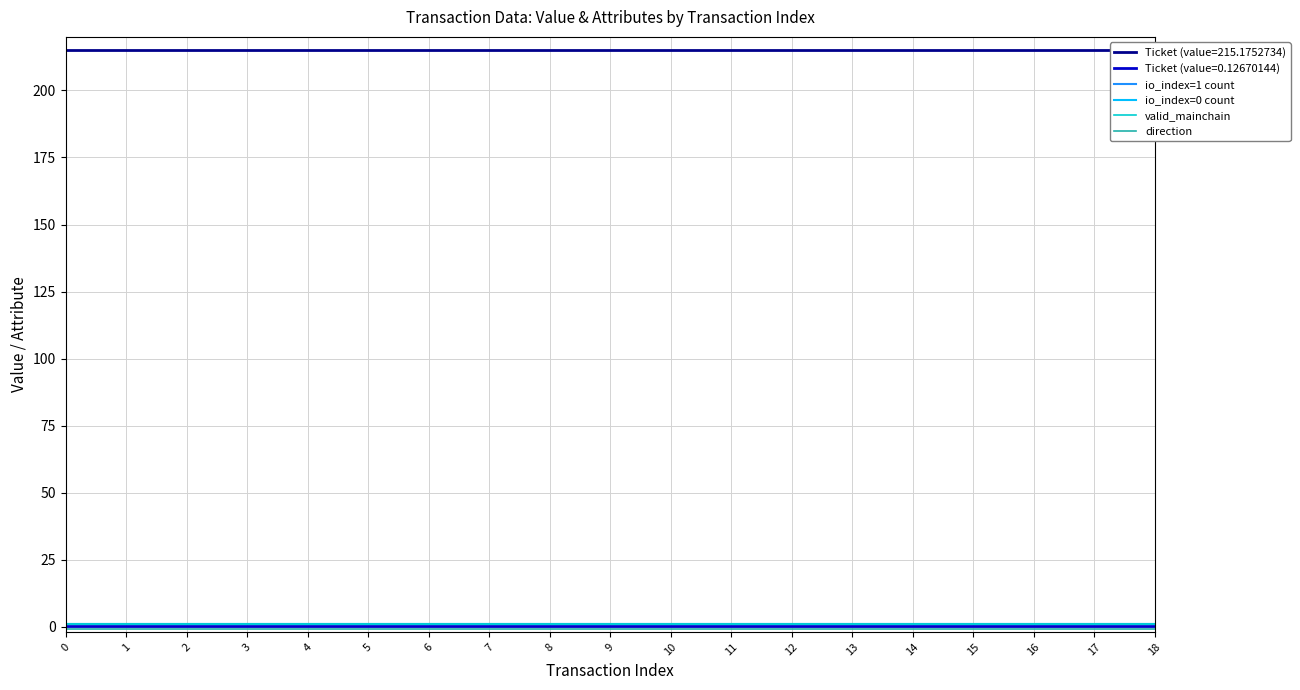

Read the direction value at 14.

-1